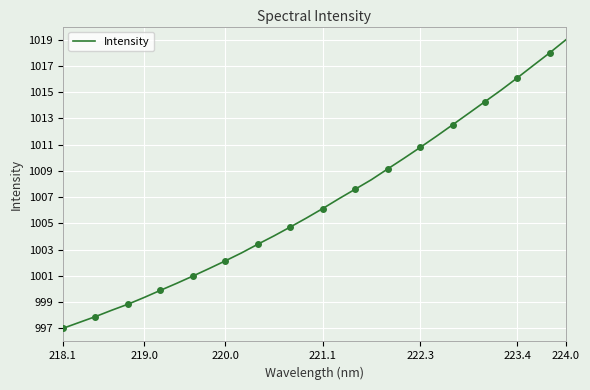

True or false: Intensity has a value of 999.4 at 219.0.

True